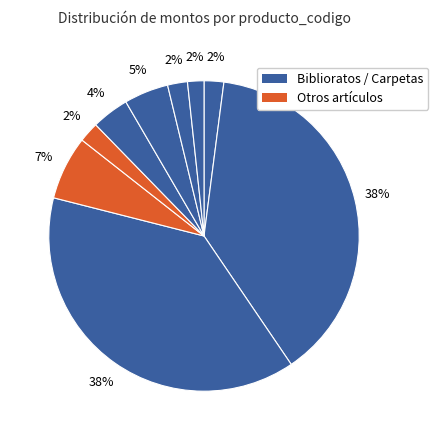

Count the number of slices in the pie.

9